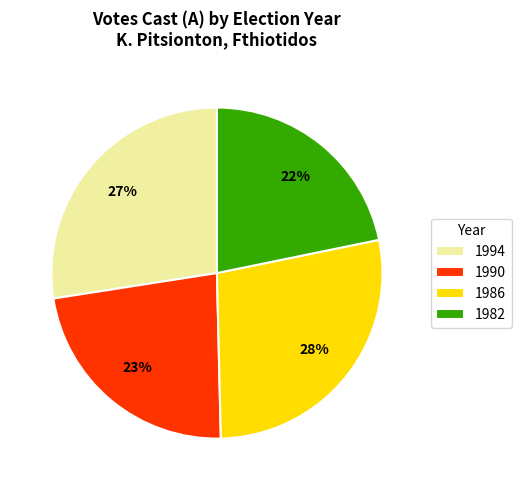

To the nearest percent, what is the difference between the largest and smallest slice percentages?

6%